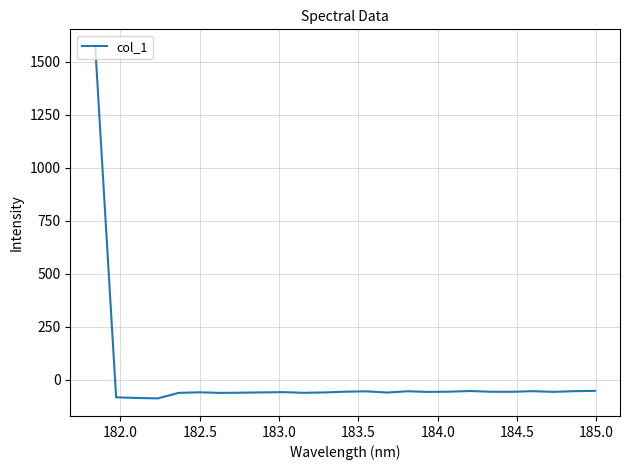

Count the number of data series in this chart.

1